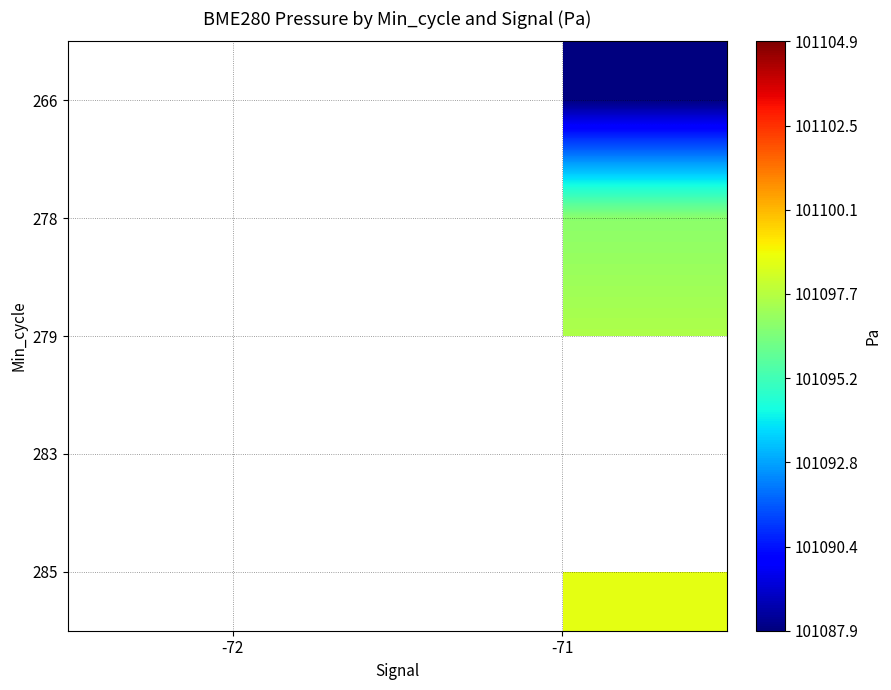

Which has a higher value, -72 or -71?

-71